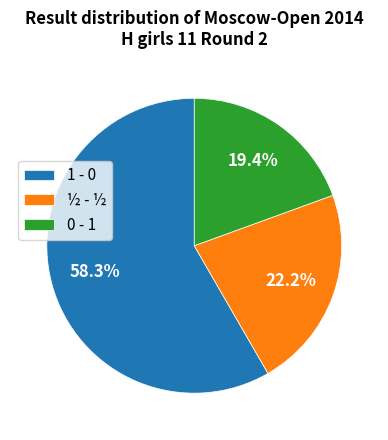

What is the smallest slice in the pie chart?

0 - 1